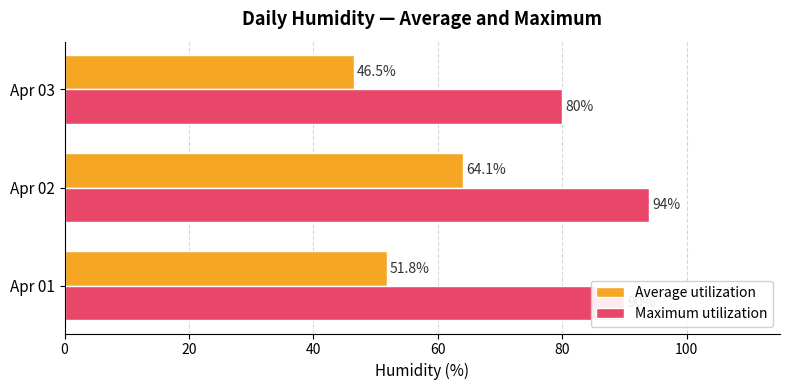

Which series has the largest total across all categories?

Maximum utilization